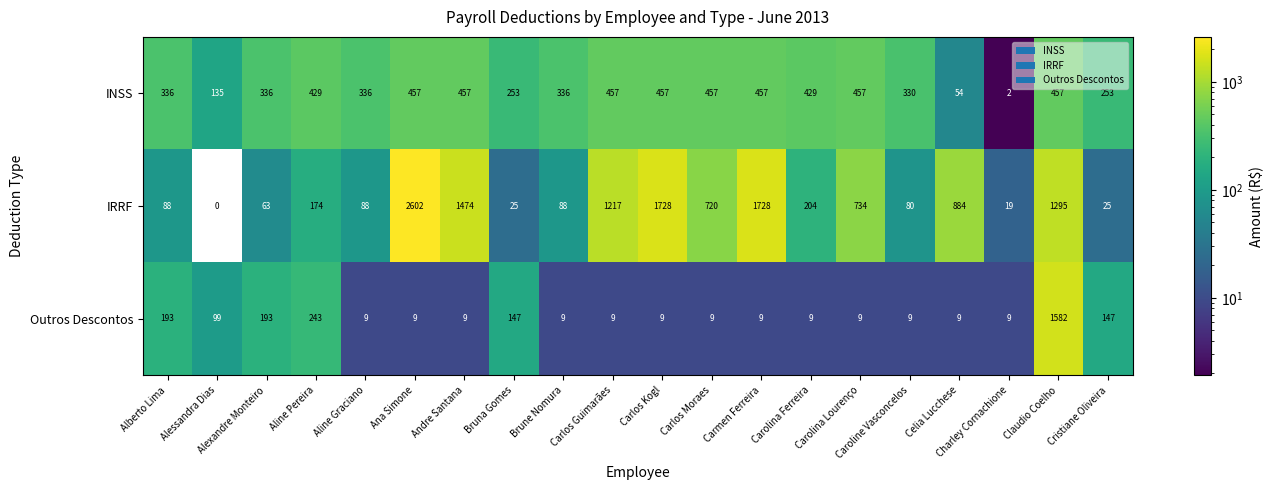

Between Alessandra Dias and Carlos Guimarães, which series saw the biggest shift?

IRRF